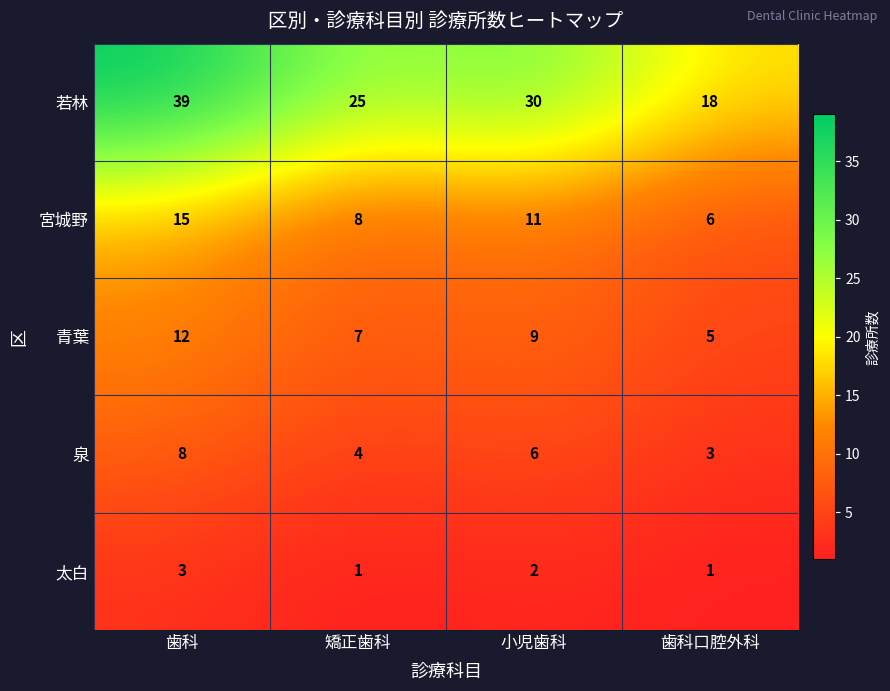

Is it true that 泉 equals 2 at 小児歯科?

False